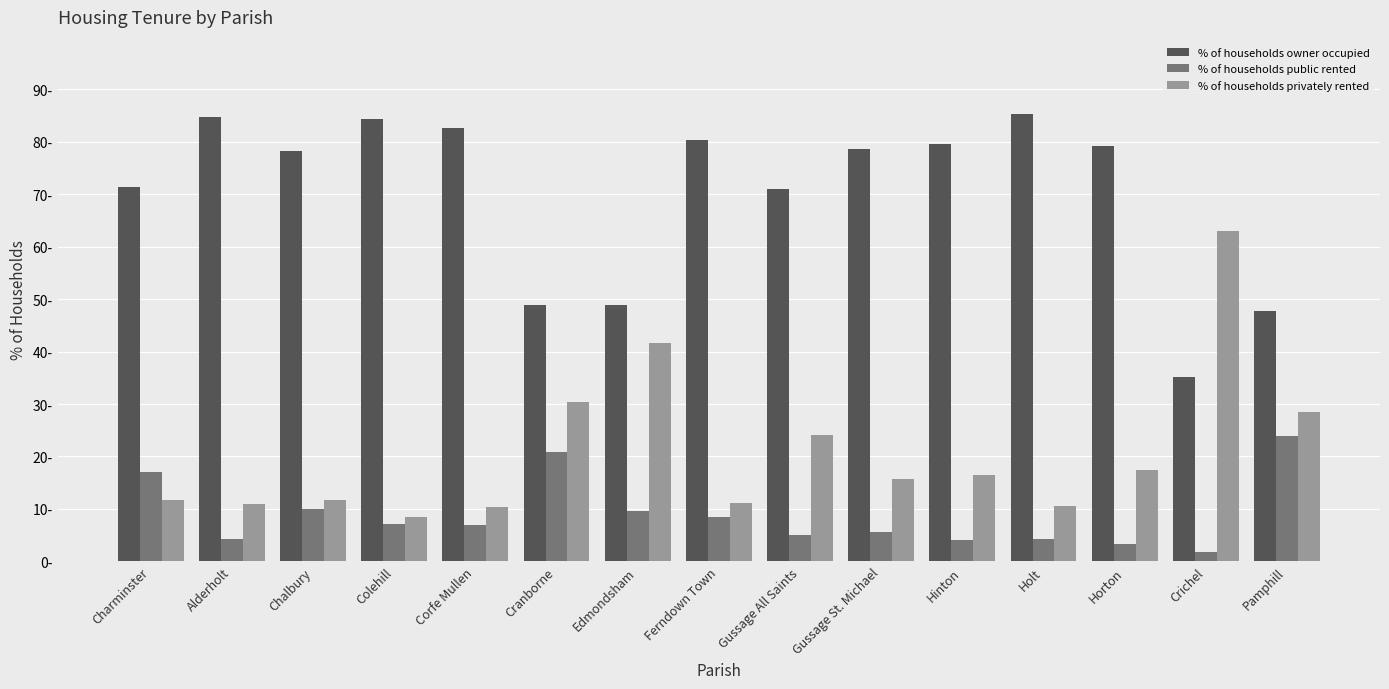

At which category is the sum across all series the highest?

Horton